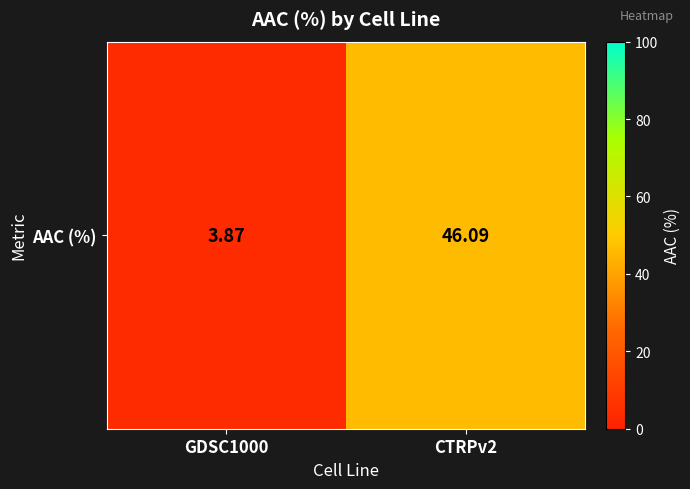

Which has a higher value, CTRPv2 or GDSC1000?

CTRPv2